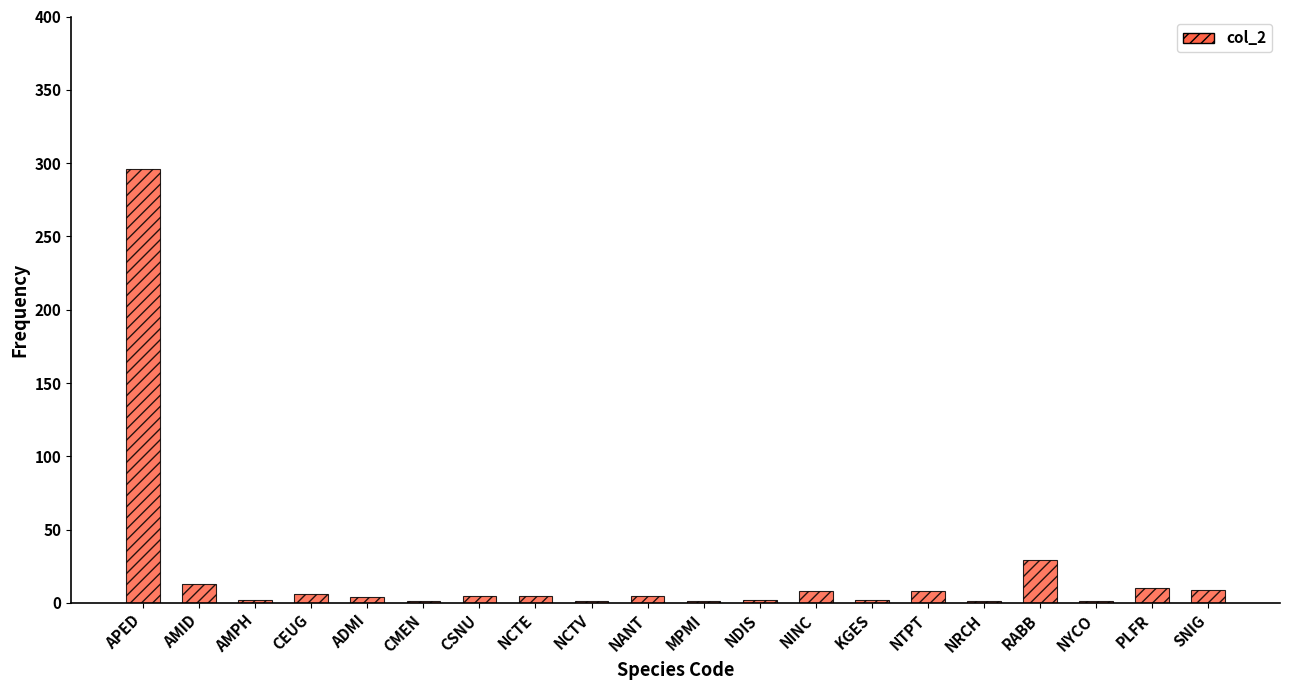

Are the bars horizontal?

No